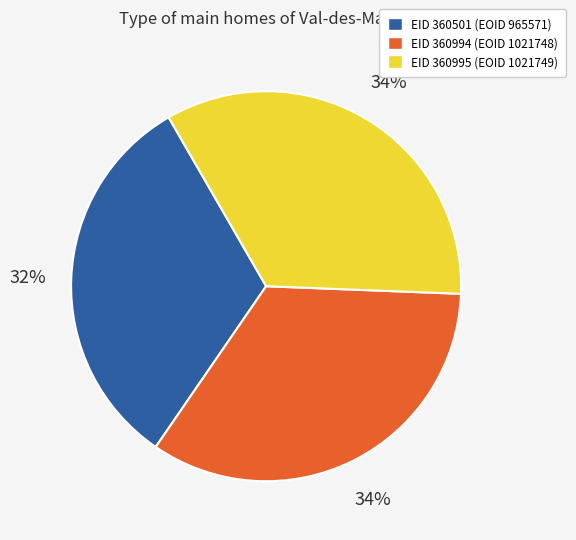

To the nearest percent, what is the difference between the largest and smallest slice percentages?

2%